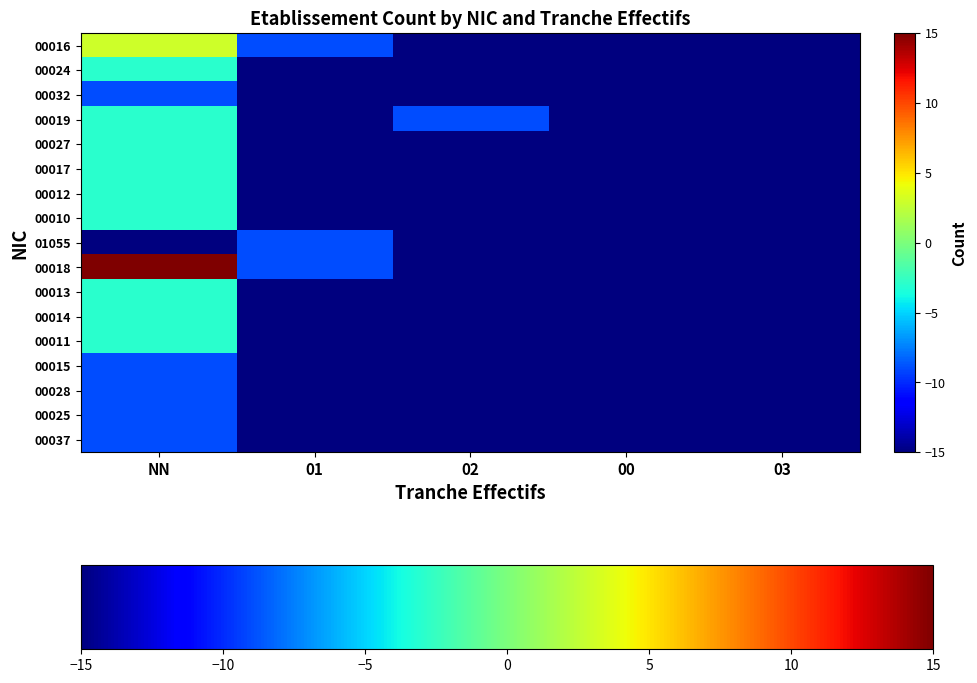

Reading left to right, transcribe all the data shown in this chart.

00016: NN=3	01=-9	02=-15	00=-15	03=-15
00024: NN=-3	01=-15	02=-15	00=-15	03=-15
00032: NN=-9	01=-15	02=-15	00=-15	03=-15
00019: NN=-3	01=-15	02=-9	00=-15	03=-15
00027: NN=-3	01=-15	02=-15	00=-15	03=-15
00017: NN=-3	01=-15	02=-15	00=-15	03=-15
00012: NN=-3	01=-15	02=-15	00=-15	03=-15
00010: NN=-3	01=-15	02=-15	00=-15	03=-15
01055: NN=-15	01=-9	02=-15	00=-15	03=-15
00018: NN=15	01=-9	02=-15	00=-15	03=-15
00013: NN=-3	01=-15	02=-15	00=-15	03=-15
00014: NN=-3	01=-15	02=-15	00=-15	03=-15
00011: NN=-3	01=-15	02=-15	00=-15	03=-15
00015: NN=-9	01=-15	02=-15	00=-15	03=-15
00028: NN=-9	01=-15	02=-15	00=-15	03=-15
00025: NN=-9	01=-15	02=-15	00=-15	03=-15
00037: NN=-9	01=-15	02=-15	00=-15	03=-15